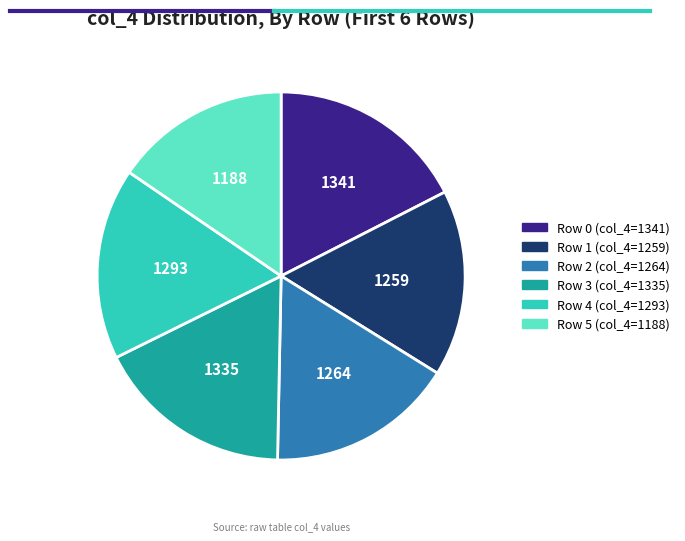

Does any single category account for the majority?

No